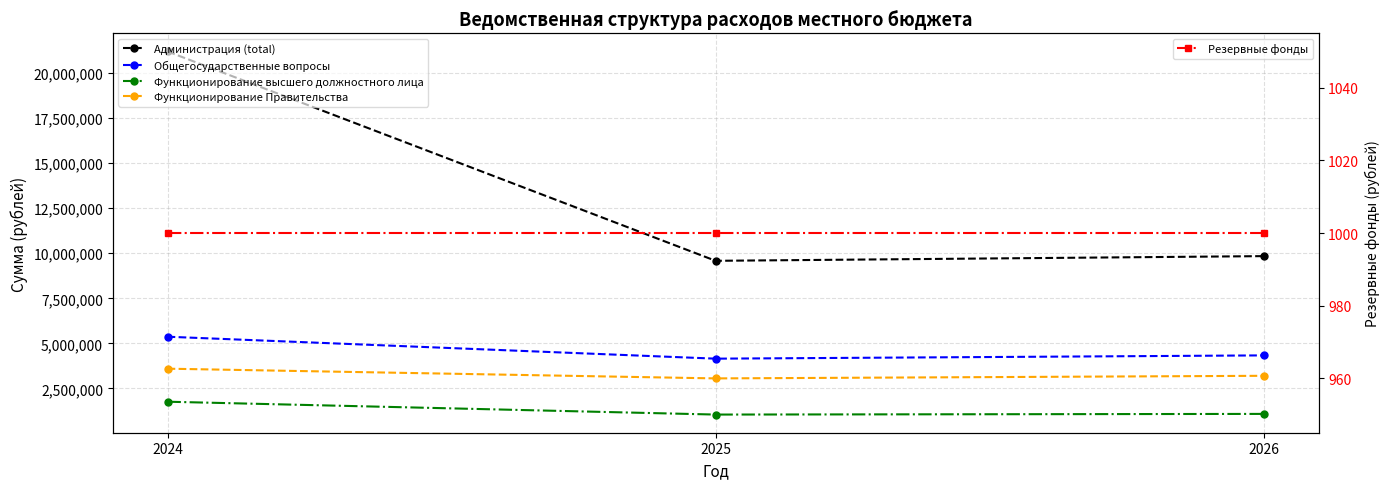

Count the Функционирование Правительства values in the range 3057650 to 3596586.

3